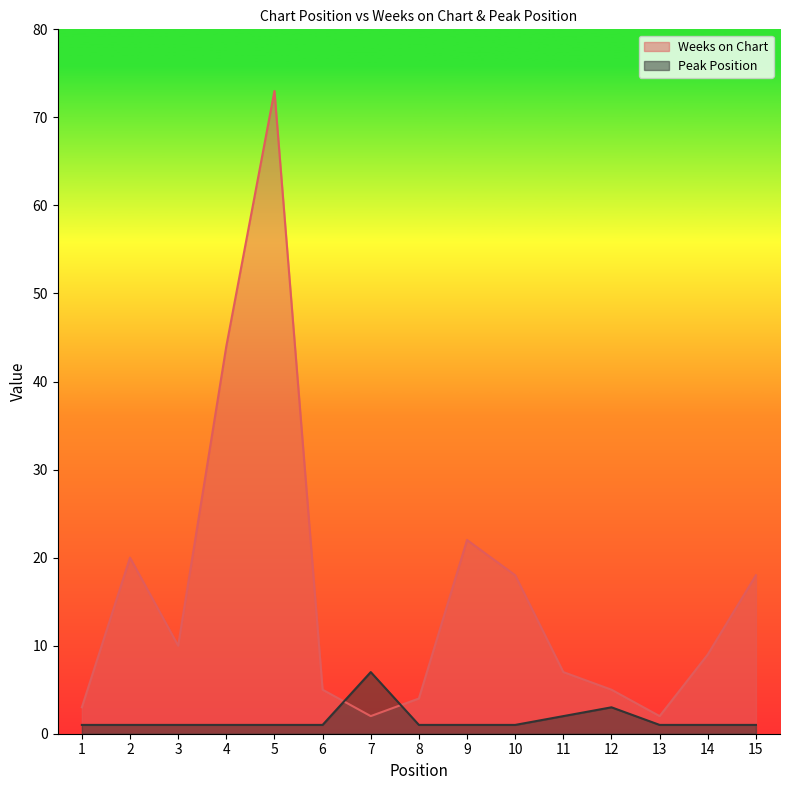

Which label corresponds to the largest value in the chart?

5